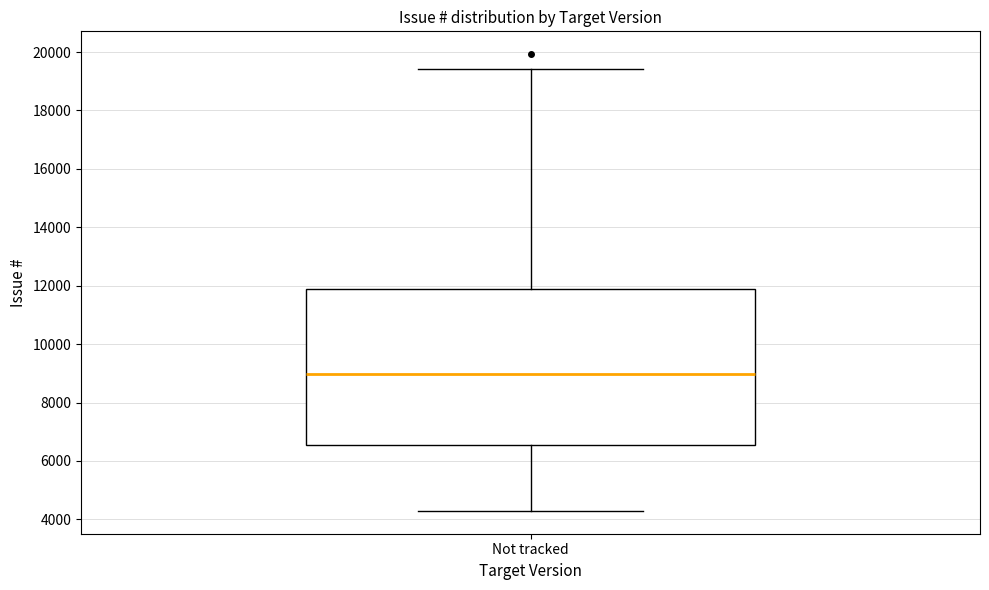

Read this box plot against the y-axis: the position of the median line, the range covered by the box, and the ends of both whiskers. The values are not printed on the chart, so give them approximately, as read against the axis.

median 9000, box 6600 to 11800, whiskers 4200 to 19400